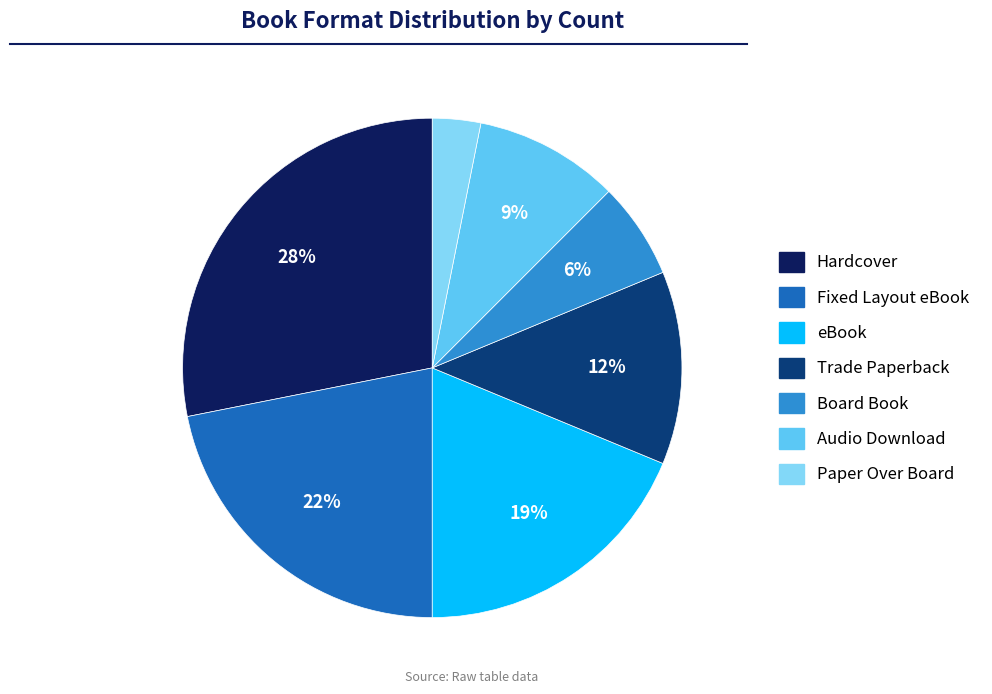

Is the sum of Audio Download and eBook greater than half?

No